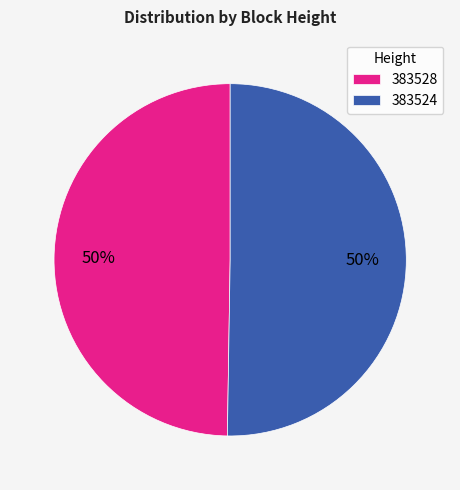

Which slice is the smallest?

383528